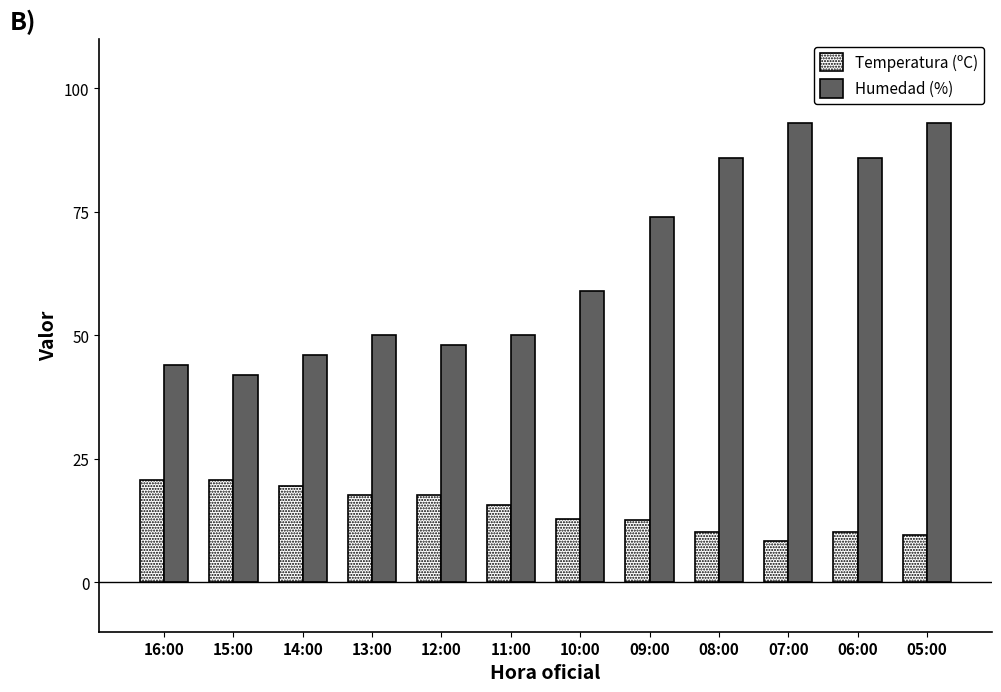

Is it true that Humedad (%) equals 43.3 at 09:00?

False